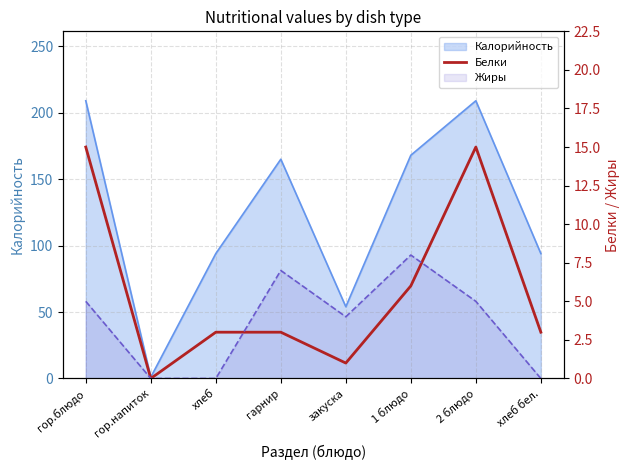

How many positive values are there?

7